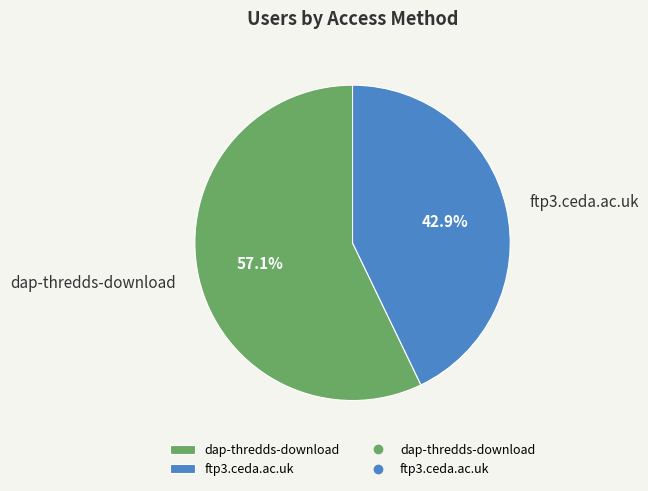

To the nearest percent, what percentage of the pie is dap-thredds-download?

57%